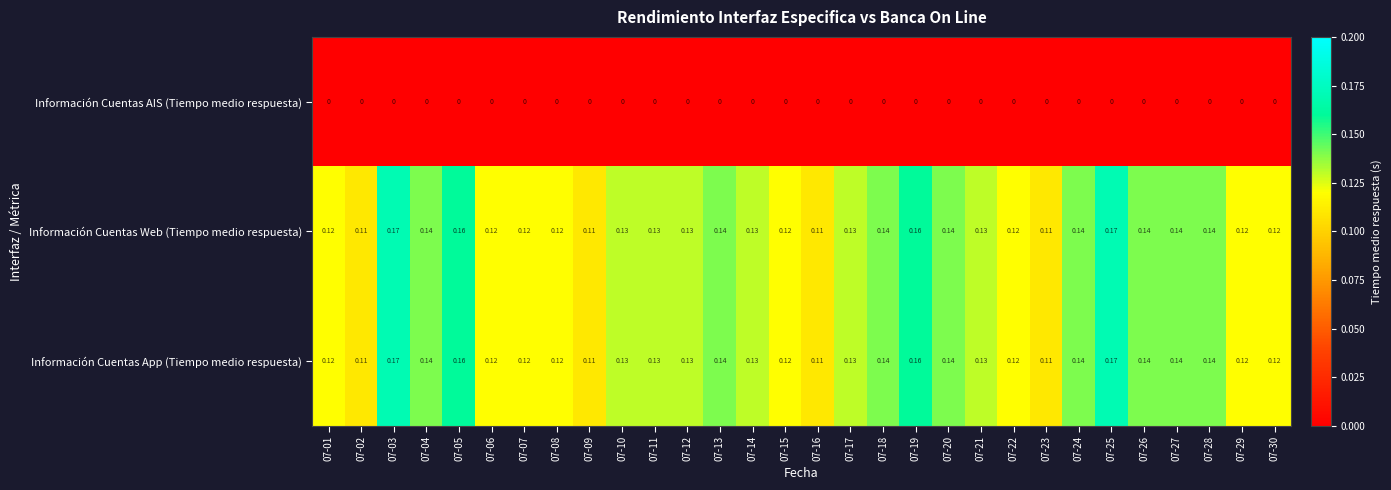

Is the value of Información Cuentas Web (Tiempo medio respuesta) at 07-16 greater than the value of Información Cuentas App (Tiempo medio respuesta) at 07-30?

No